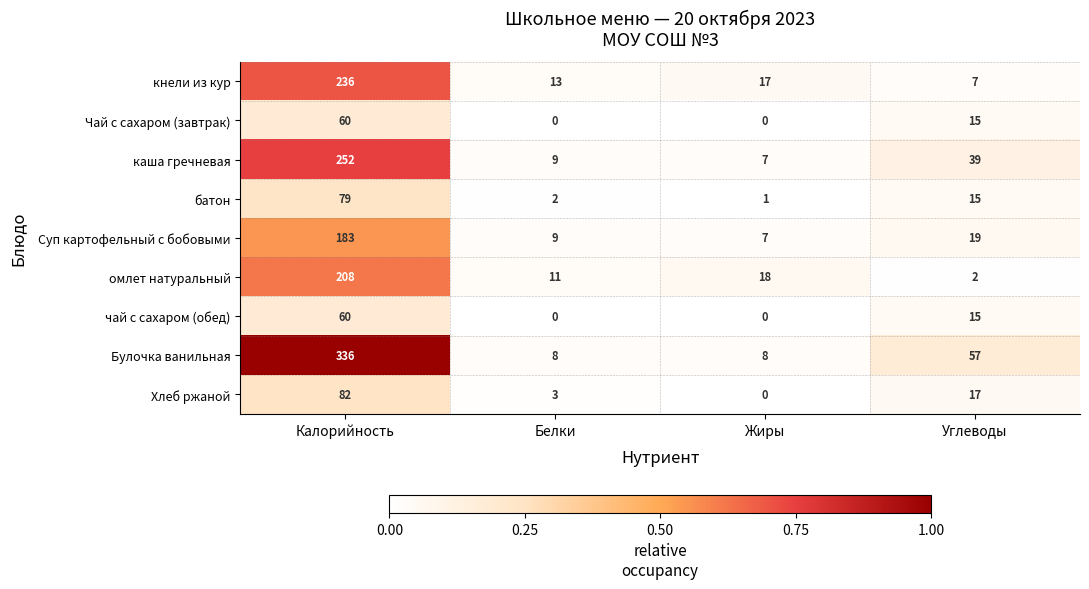

Where is омлет натуральный nearest to the value 105?

Жиры